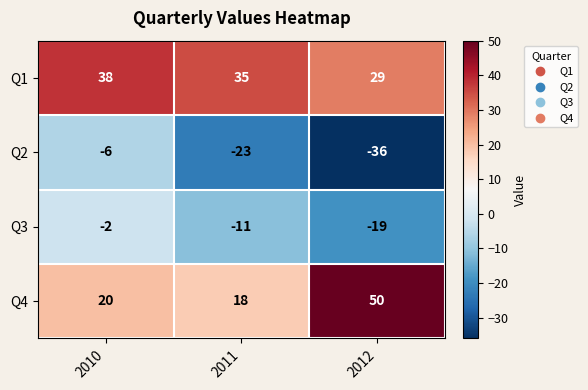

What is the greatest value displayed?

50